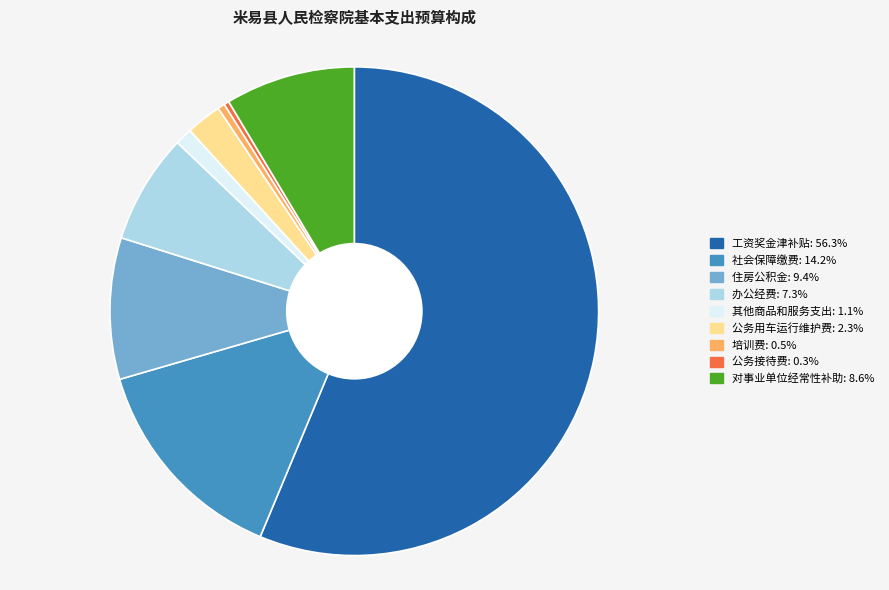

Which category accounts for the majority?

工资奖金津补贴